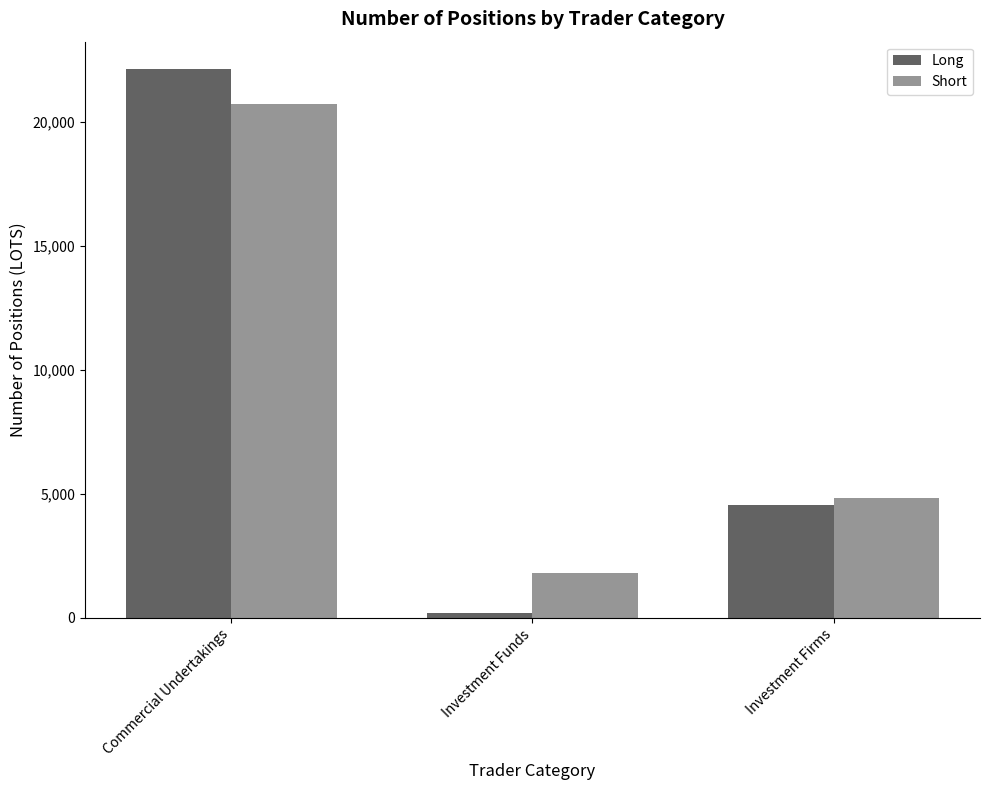

What is the value of the Long bar at the 3rd from the left?

4535